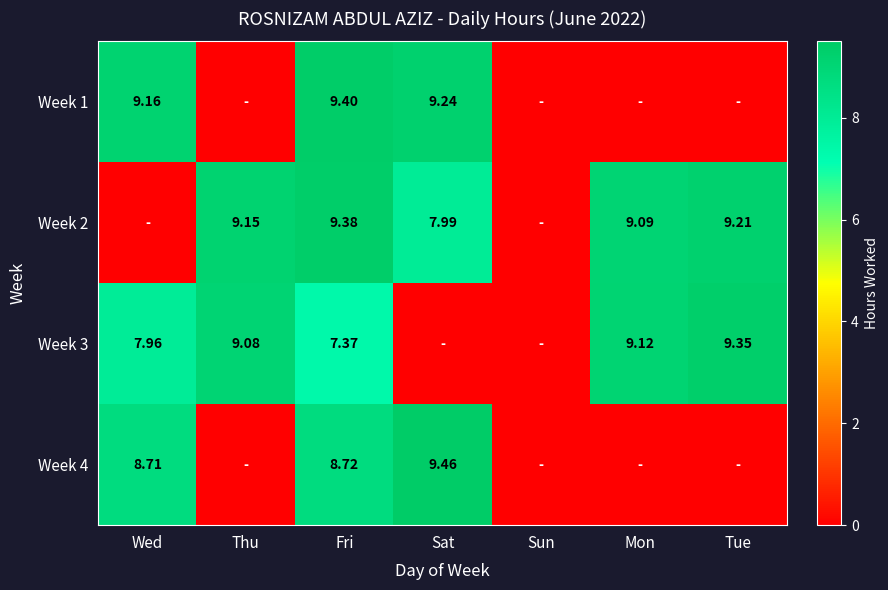

List the labels in order of Week 2 value, smallest first.

Wed, Sun, Sat, Mon, Thu, Tue, Fri